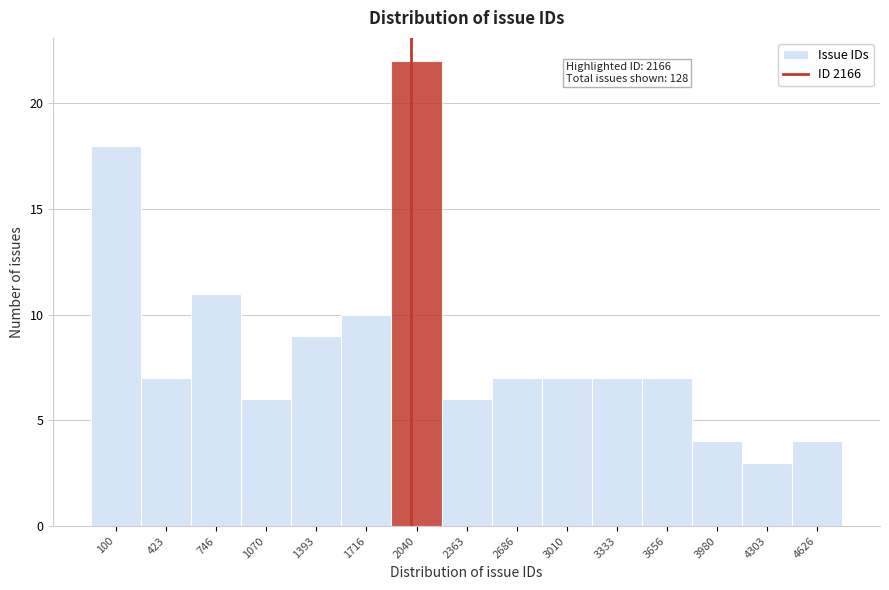

Reading right to left, transcribe all the data shown in this chart.

4626=4	4303=3	3980=4	3656=7	3333=7	3010=7	2686=7	2363=6	2040=22	1716=10	1393=9	1070=6	746=11	423=7	100=18